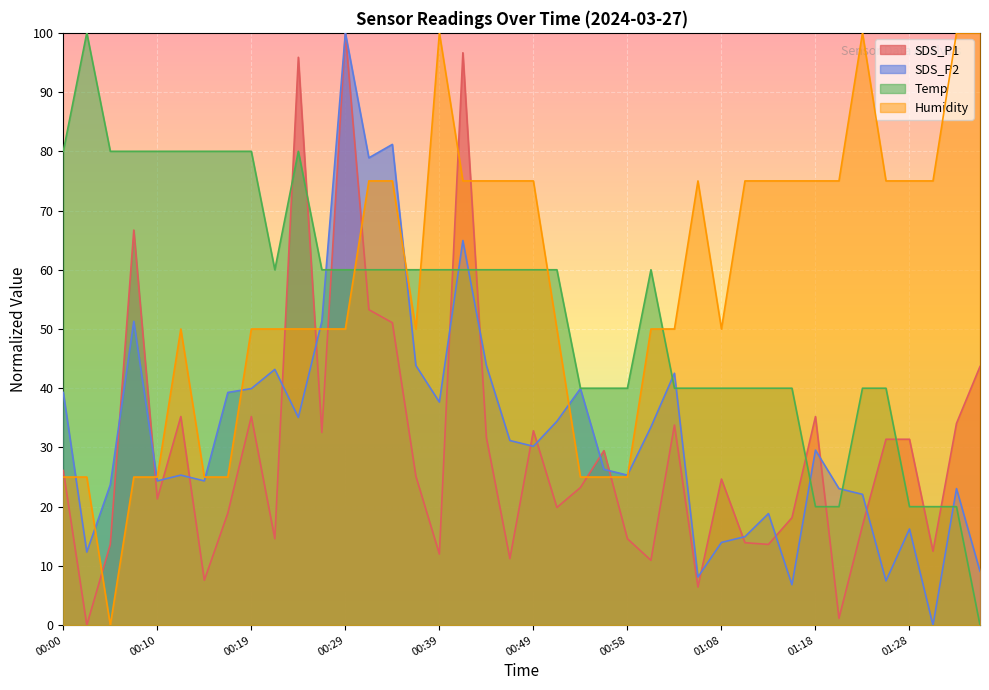

Which series changed the most between 00:46 and 00:49?

SDS_P1